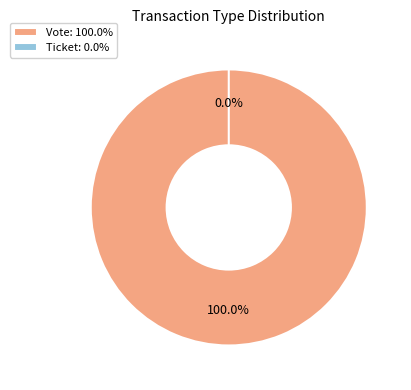

Is there a majority slice in this chart?

Yes